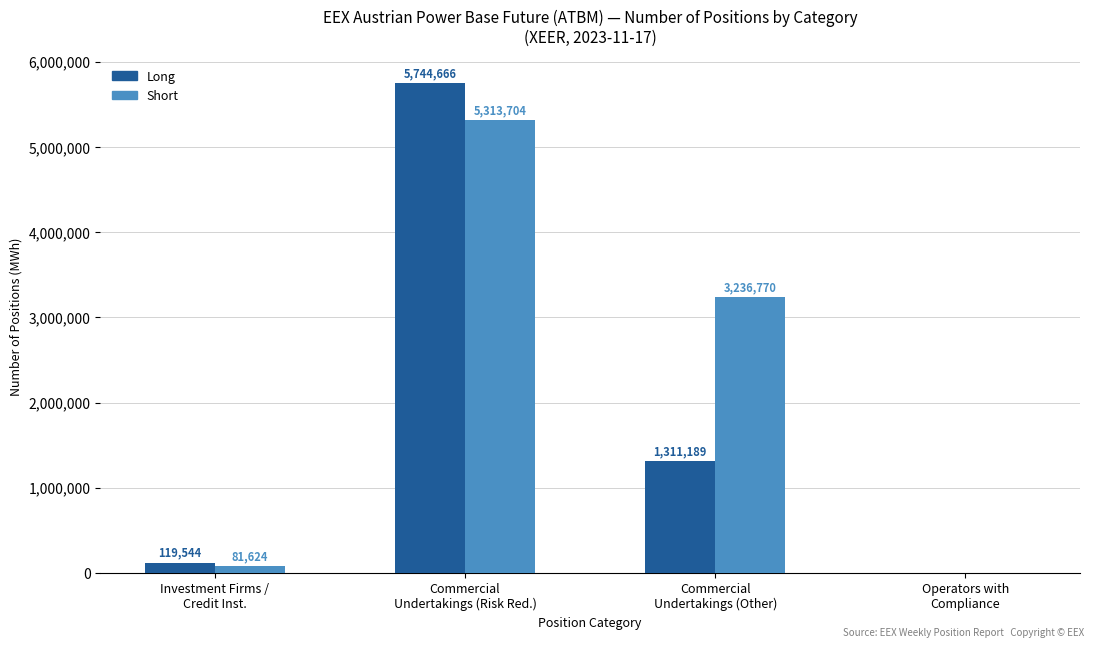

At which label is Short closest to 2656852?

Commercial
Undertakings (Other)